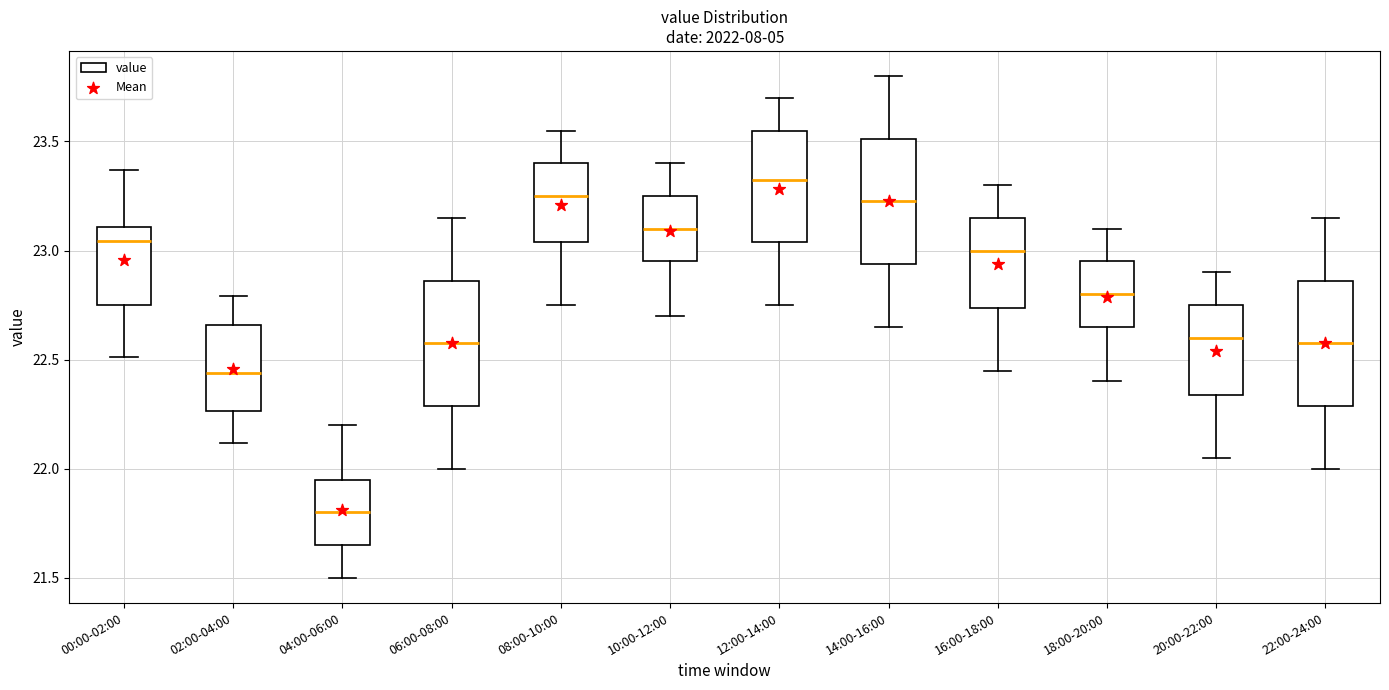

Reading left to right, transcribe this box plot: for each box, give where its median line is, the range the box spans, and where its two whiskers end, as read against the y-axis. The values are not printed on the chart, so give them approximately, as read against the axis.

00:00-02:00: median 23.05, box 22.75 to 23.10, whiskers 22.50 to 23.35
02:00-04:00: median 22.45, box 22.25 to 22.65, whiskers 22.10 to 22.80
04:00-06:00: median 21.80, box 21.65 to 21.95, whiskers 21.50 to 22.20
06:00-08:00: median 22.60, box 22.30 to 22.85, whiskers 22.00 to 23.15
08:00-10:00: median 23.25, box 23.05 to 23.40, whiskers 22.75 to 23.55
10:00-12:00: median 23.10, box 22.95 to 23.25, whiskers 22.70 to 23.40
12:00-14:00: median 23.35, box 23.05 to 23.55, whiskers 22.75 to 23.70
14:00-16:00: median 23.25, box 22.95 to 23.50, whiskers 22.65 to 23.80
16:00-18:00: median 23.00, box 22.75 to 23.15, whiskers 22.45 to 23.30
18:00-20:00: median 22.80, box 22.65 to 22.95, whiskers 22.40 to 23.10
20:00-22:00: median 22.60, box 22.35 to 22.75, whiskers 22.05 to 22.90
22:00-24:00: median 22.60, box 22.30 to 22.85, whiskers 22.00 to 23.15